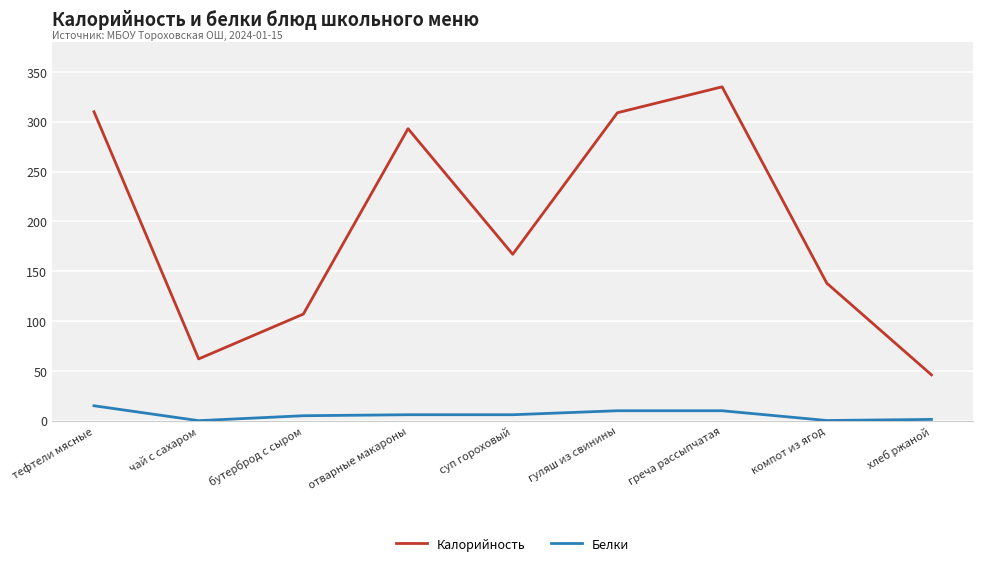

The Белки series shows 10.0 at гуляш из свинины. True or false?

True